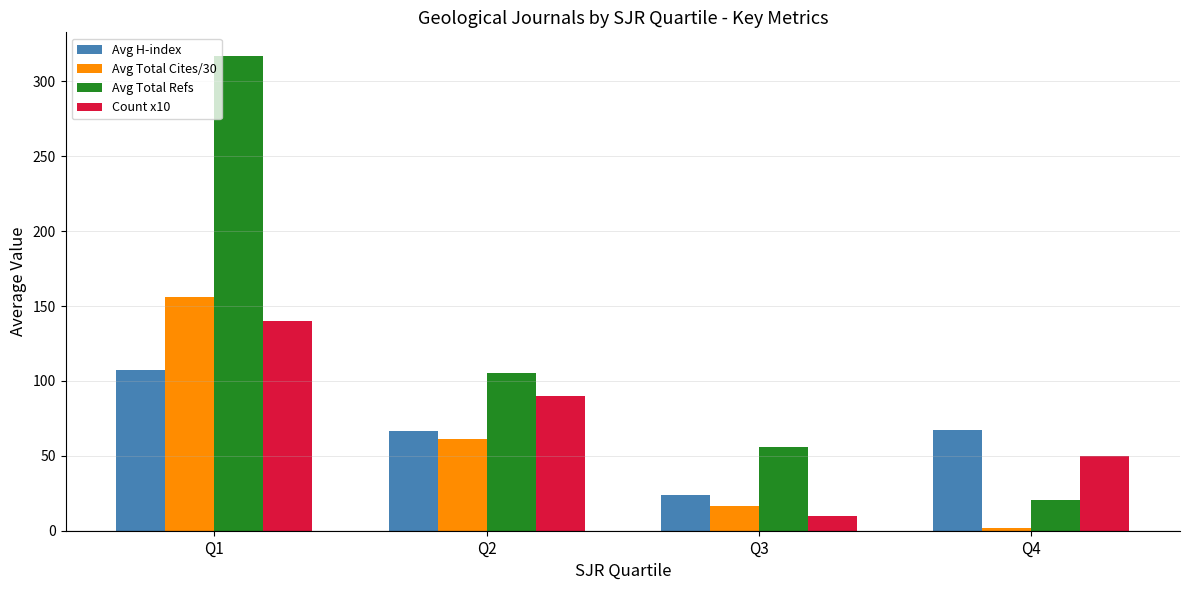

Rank the categories by Avg Total Cites/30 value from lowest to highest.

Q4, Q3, Q2, Q1